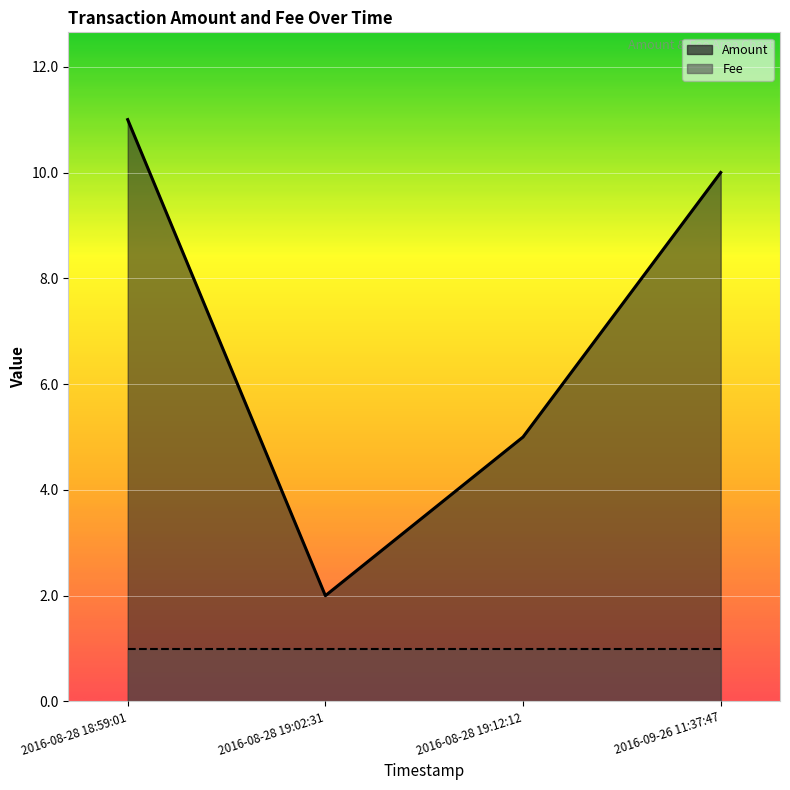

Reading right to left, extract all data points from this chart.

10	5	2	11